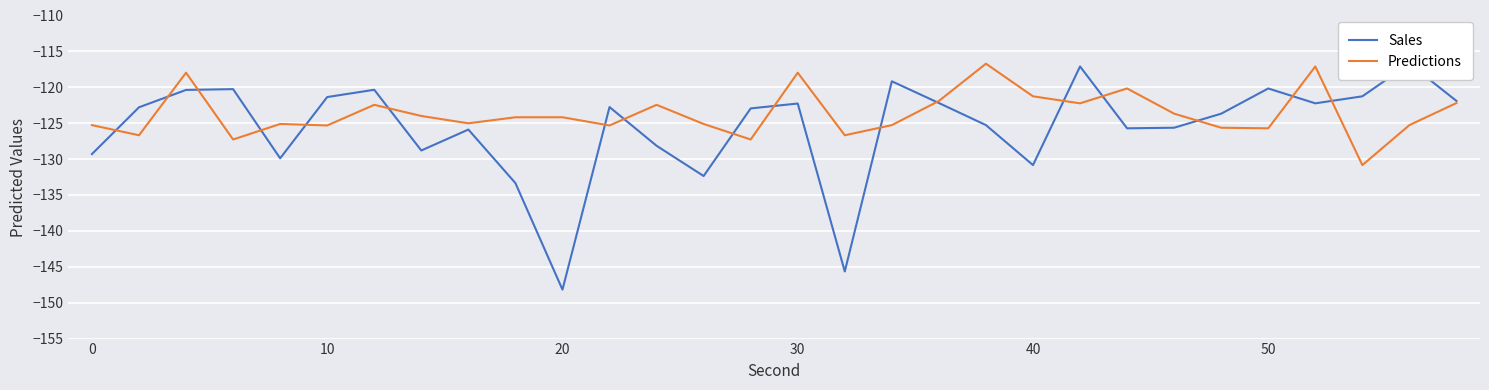

What is the total value across all series at 10?

-238.3